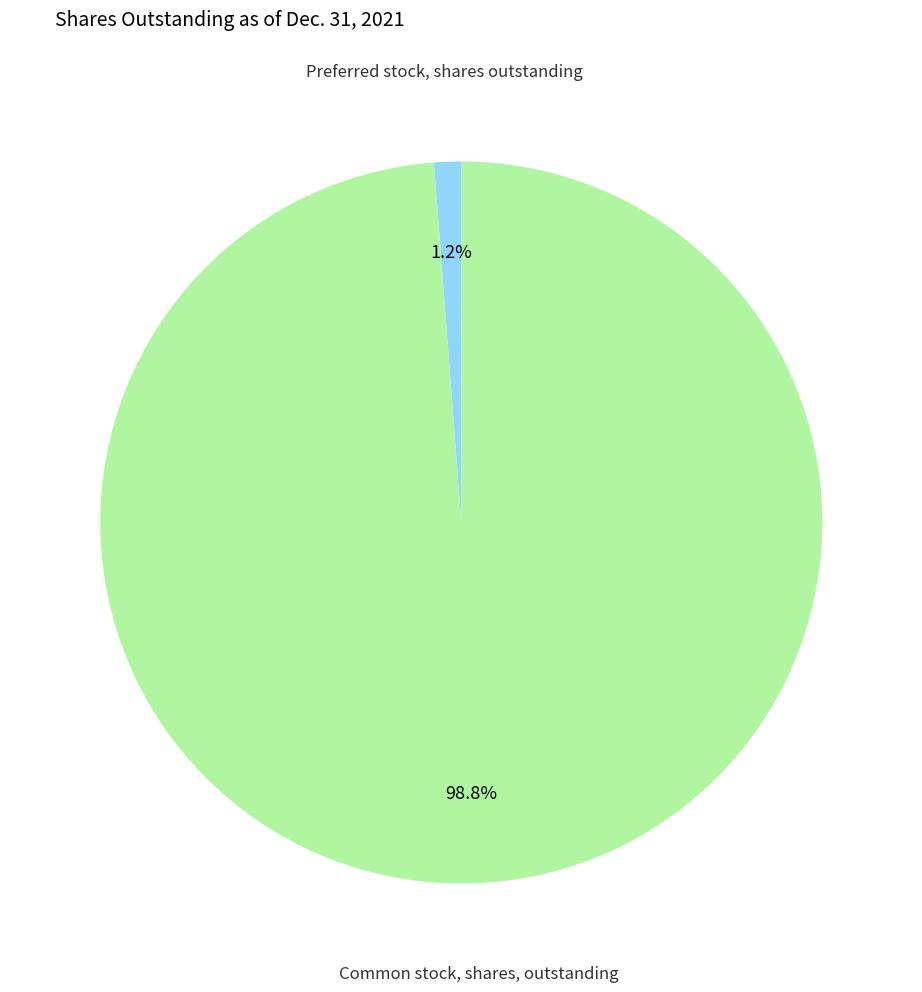

Is there a majority slice in this chart?

Yes